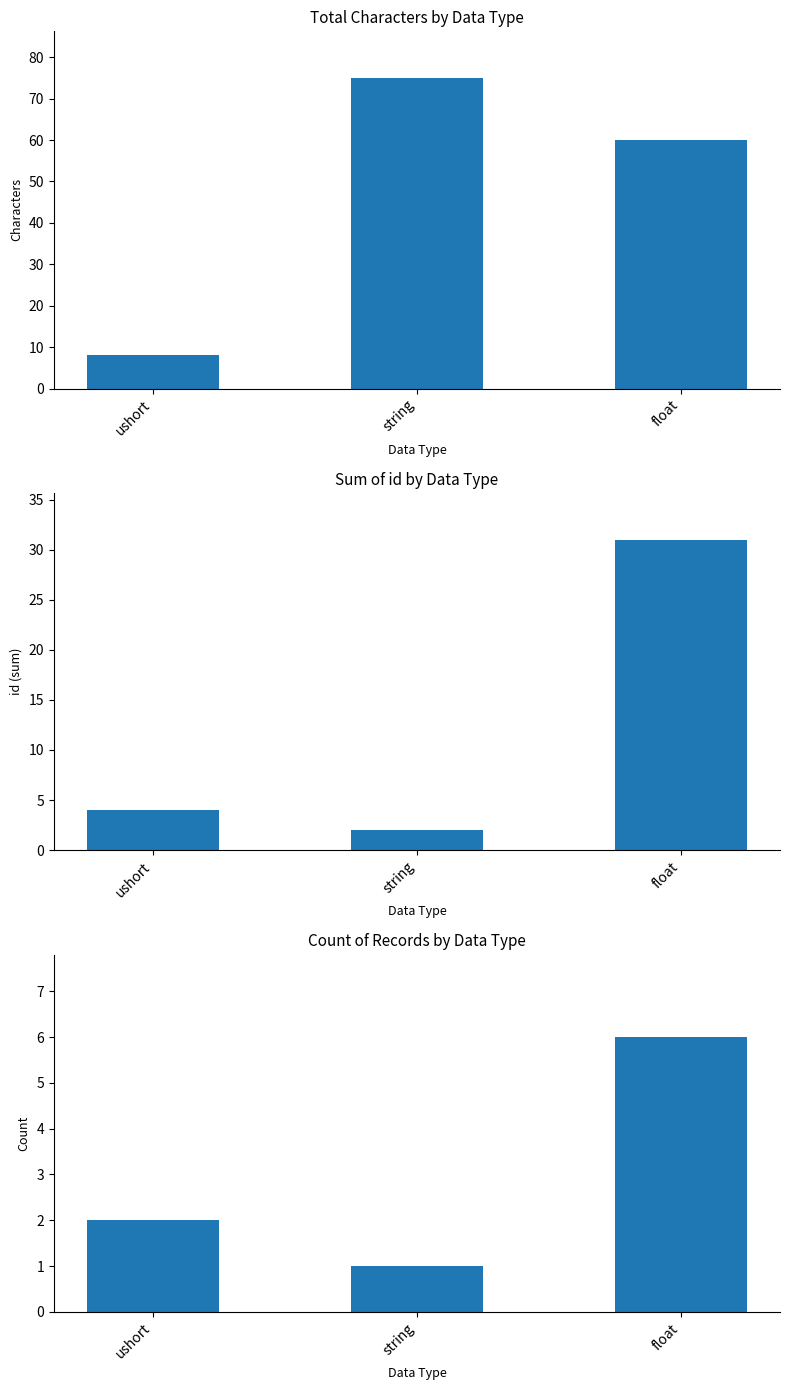

What is the minimum value for id?

2